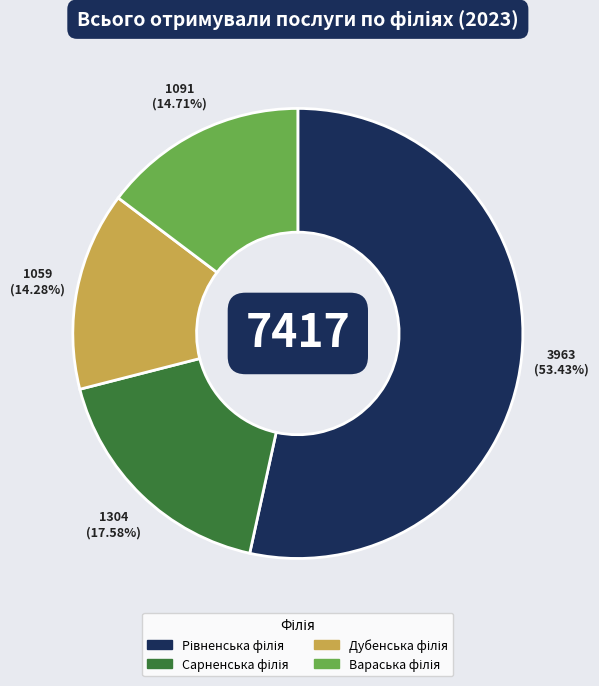

Is there a majority slice in this chart?

Yes